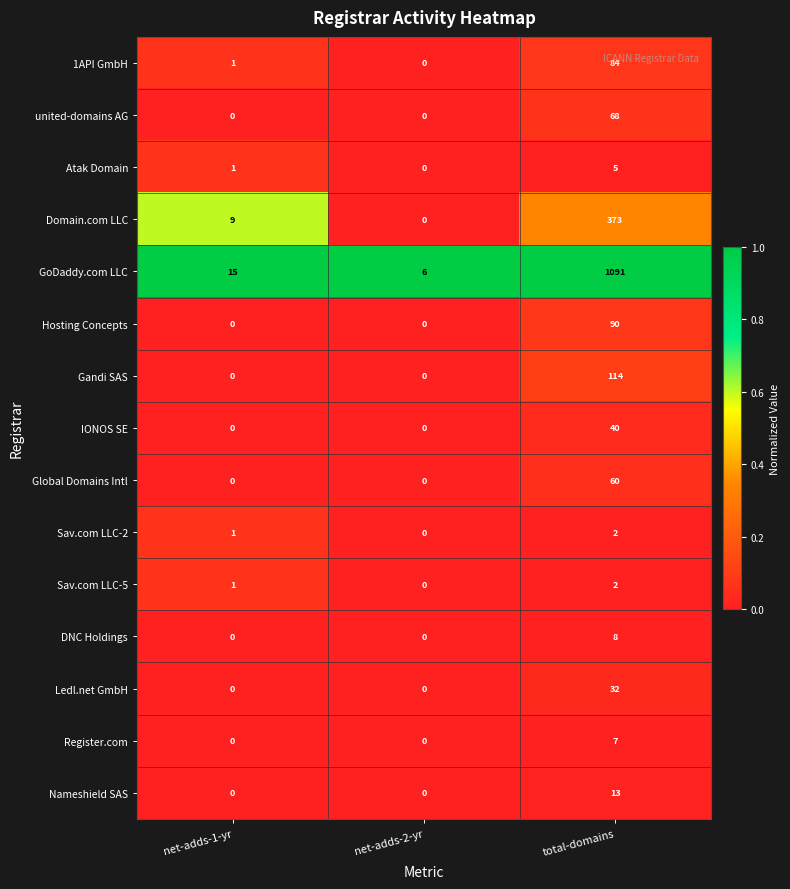

What is the total value across all series at net-adds-1-yr?

28